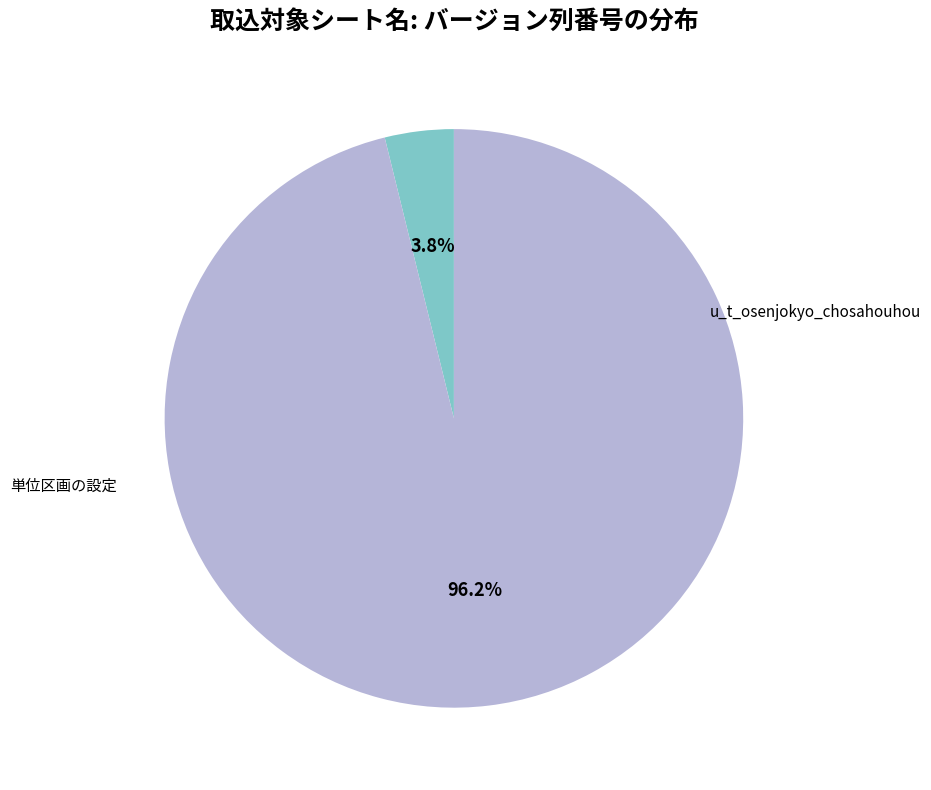

Is there a majority slice in this chart?

Yes